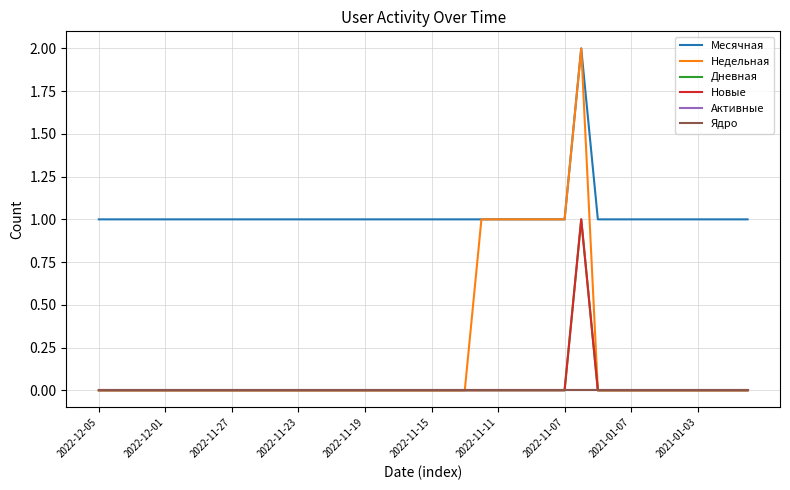

Reading right to left, extract all data points from this chart.

Месячная: 1	1	1	1	1	1	1	1	1	1	2	1	1	1	1	1	1	1	1	1	1	1	1	1	1	1	1	1	1	1	1	1	1	1	1	1	1	1	1	1
Недельная: 0	0	0	0	0	0	0	0	0	0	2	1	1	1	1	1	1	0	0	0	0	0	0	0	0	0	0	0	0	0	0	0	0	0	0	0	0	0	0	0
Дневная: 0	0	0	0	0	0	0	0	0	0	1	0	0	0	0	0	0	0	0	0	0	0	0	0	0	0	0	0	0	0	0	0	0	0	0	0	0	0	0	0
Новые: 0	0	0	0	0	0	0	0	0	0	1	0	0	0	0	0	0	0	0	0	0	0	0	0	0	0	0	0	0	0	0	0	0	0	0	0	0	0	0	0
Активные: 0	0	0	0	0	0	0	0	0	0	0	0	0	0	0	0	0	0	0	0	0	0	0	0	0	0	0	0	0	0	0	0	0	0	0	0	0	0	0	0
Ядро: 0	0	0	0	0	0	0	0	0	0	0	0	0	0	0	0	0	0	0	0	0	0	0	0	0	0	0	0	0	0	0	0	0	0	0	0	0	0	0	0